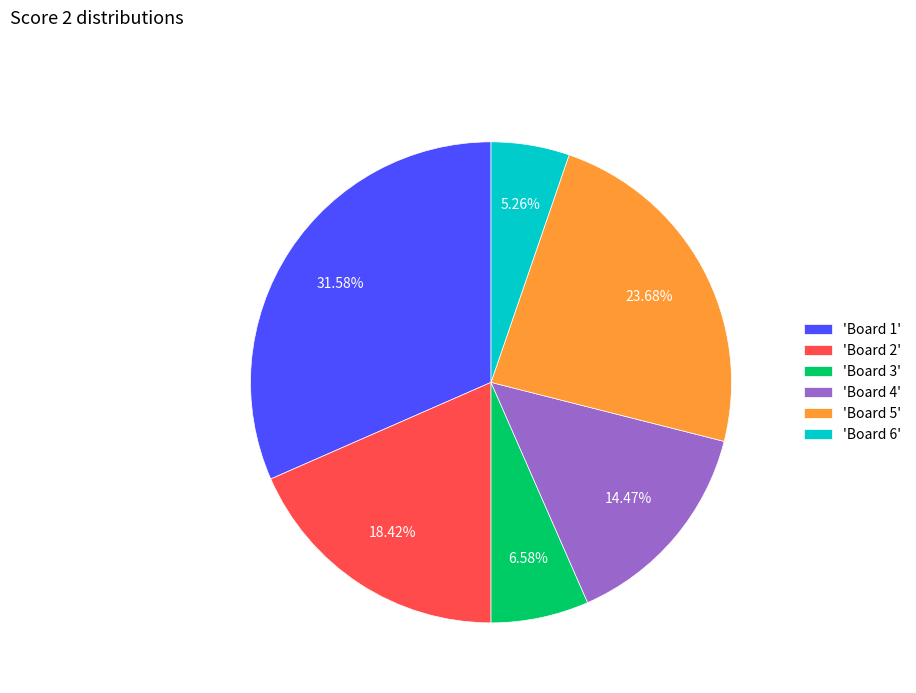

Combined, do 'Board 3' and 'Board 5' account for over 50%?

No